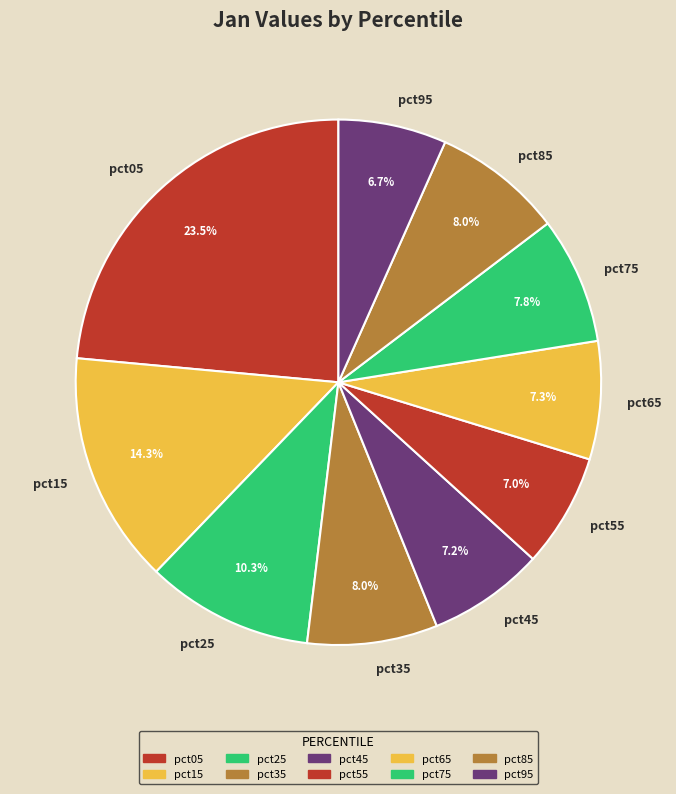

Between pct85 and pct55, which is larger?

pct85